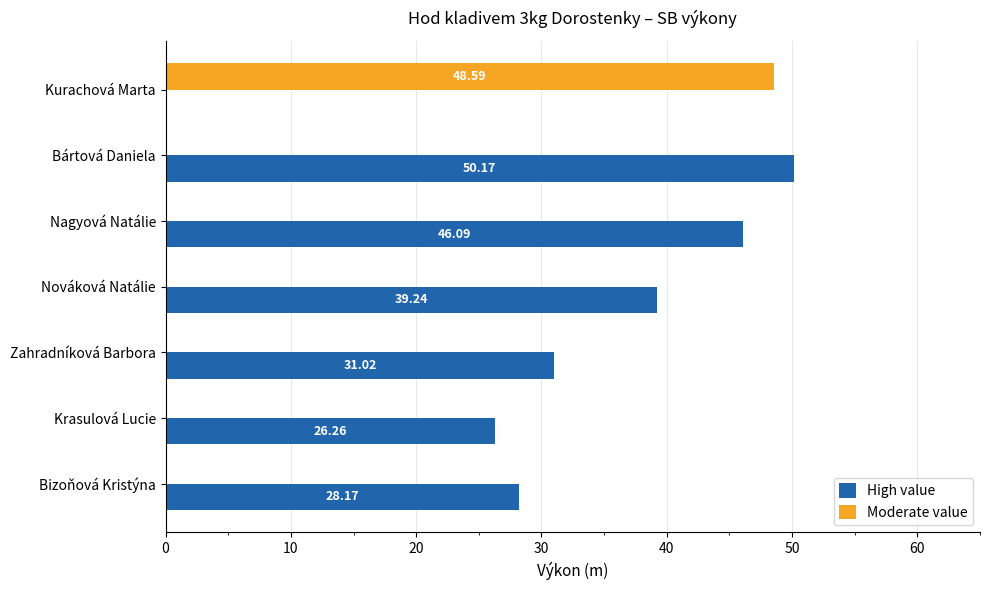

At which label does High value reach its peak?

Bártová Daniela